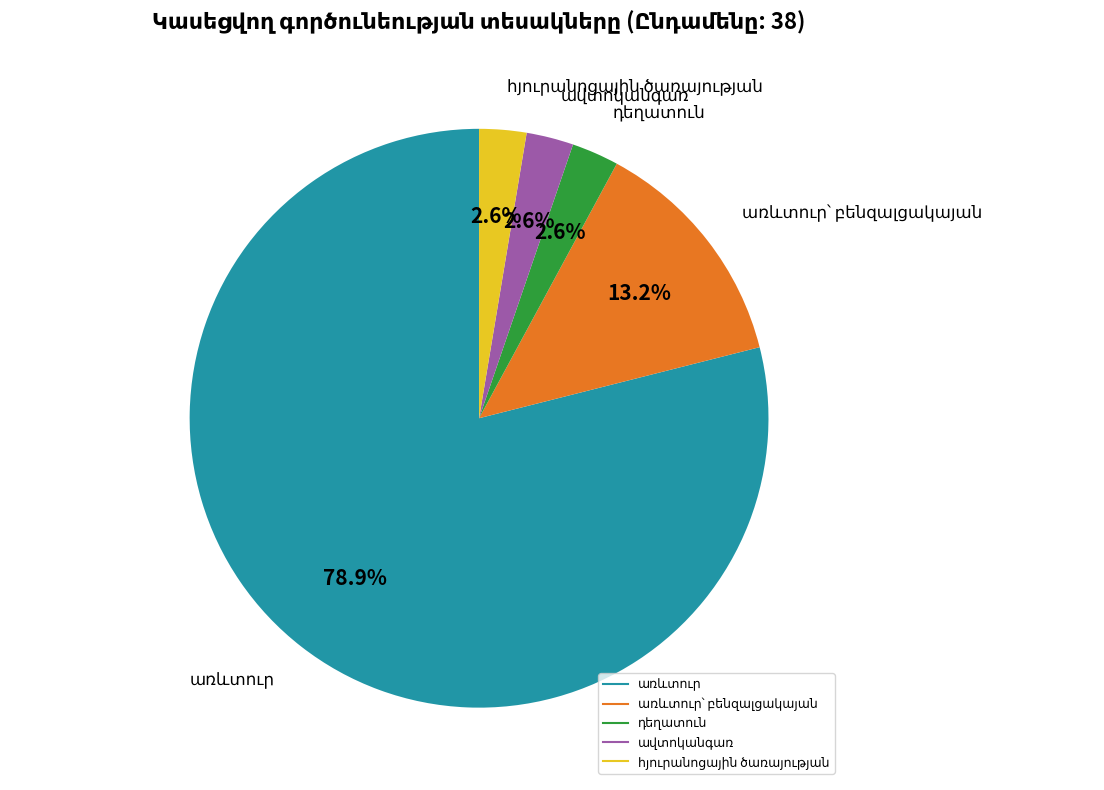

Does any single category account for the majority?

Yes